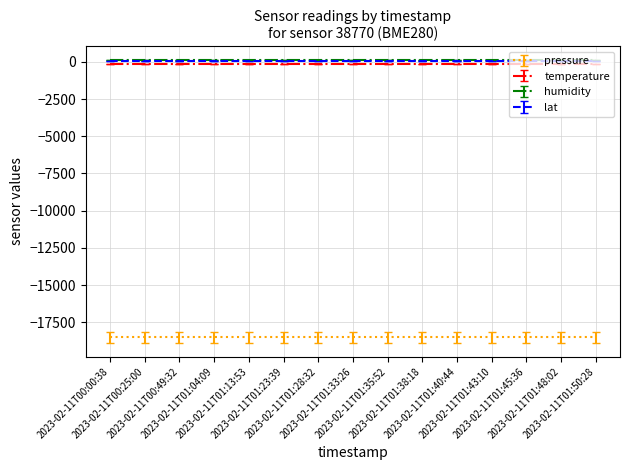

What is the average value of the lat series?

52.0